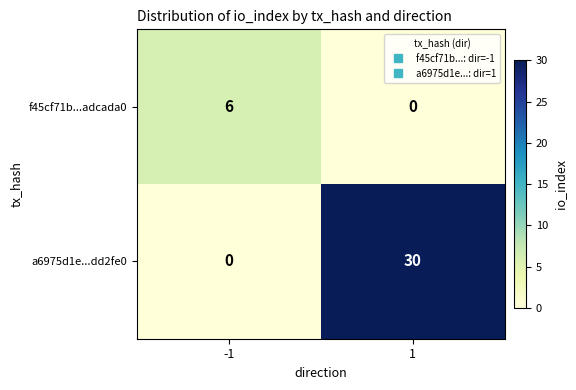

Is it true that a6975d1e...dd2fe0 equals 47 at 1?

False